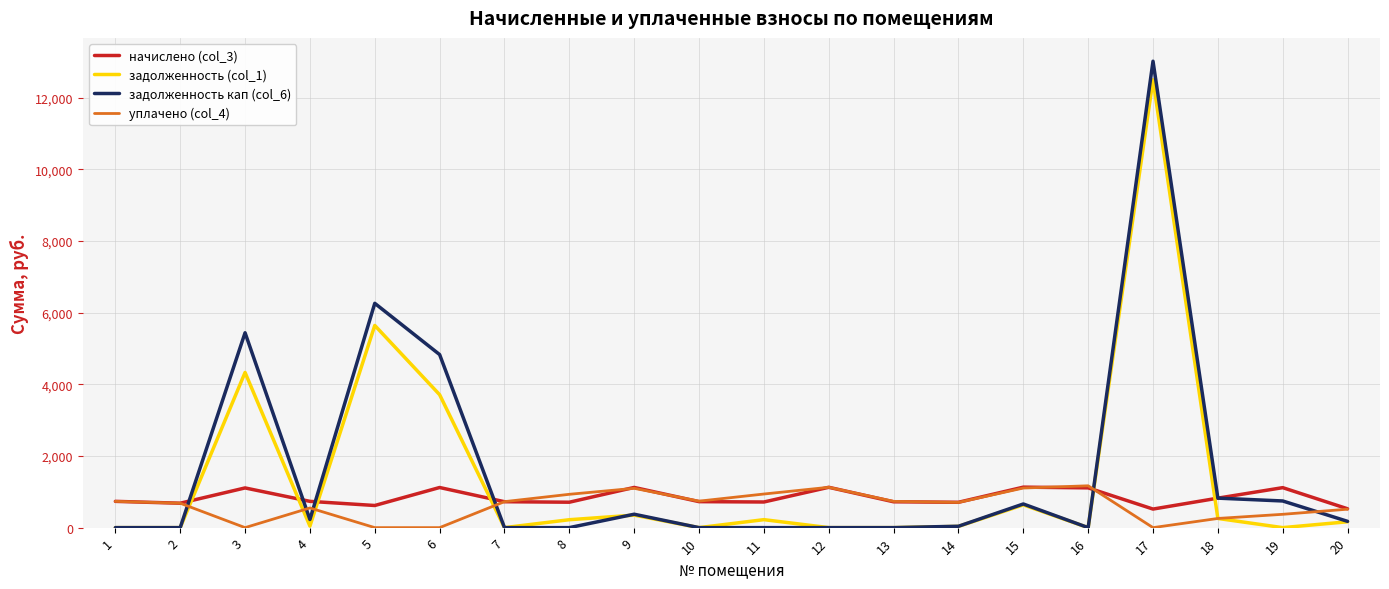

Which series has the largest range (max minus min)?

задолженность кап (col_6)